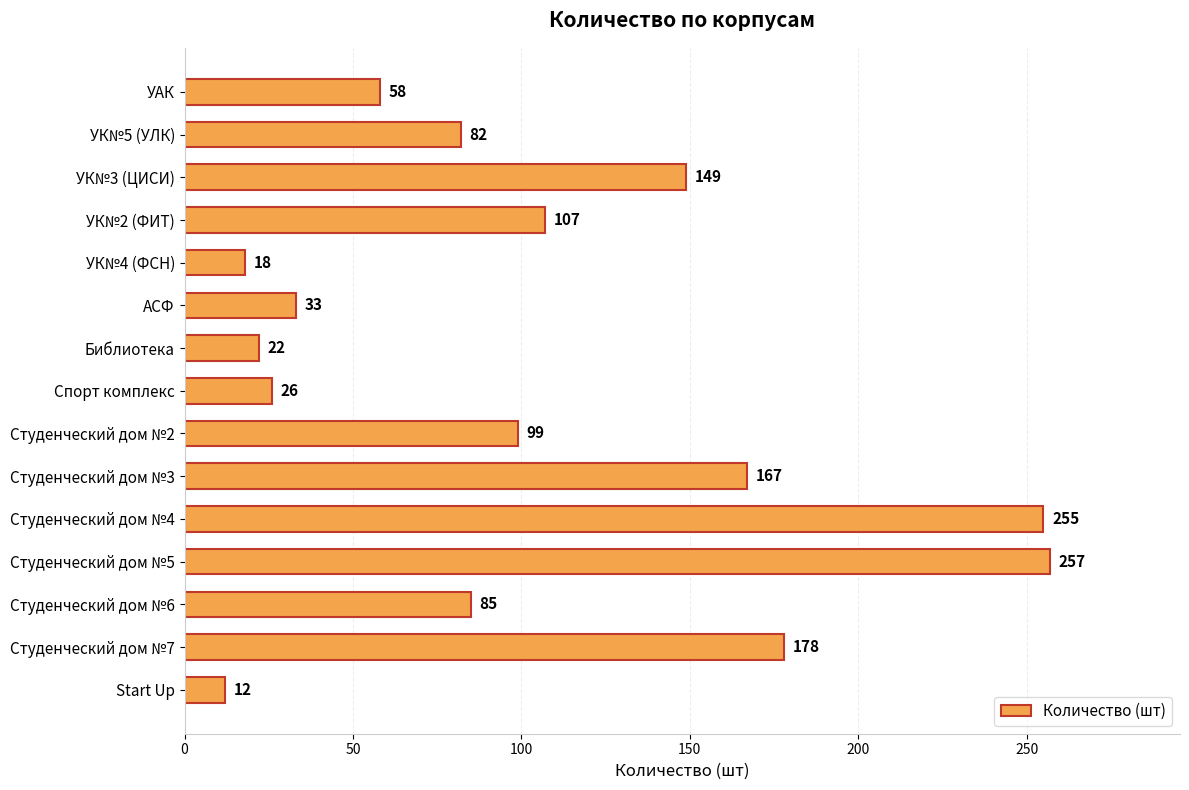

At which category does the chart reach its peak across all series?

Студенческий дом №5